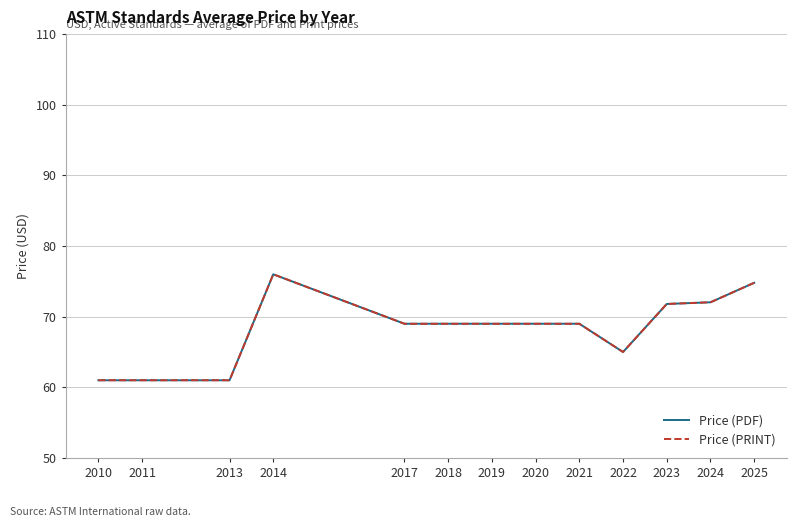

At which category does Price (PDF) reach its first local valley?

2022